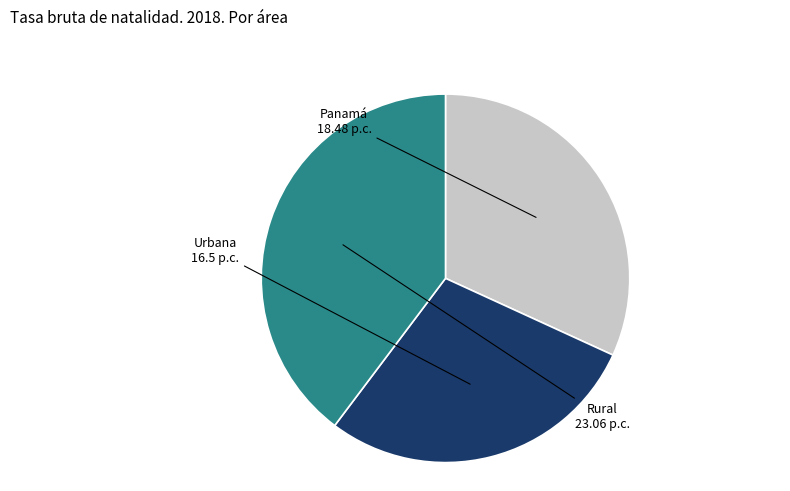

Which slice is the smallest?

Urbana